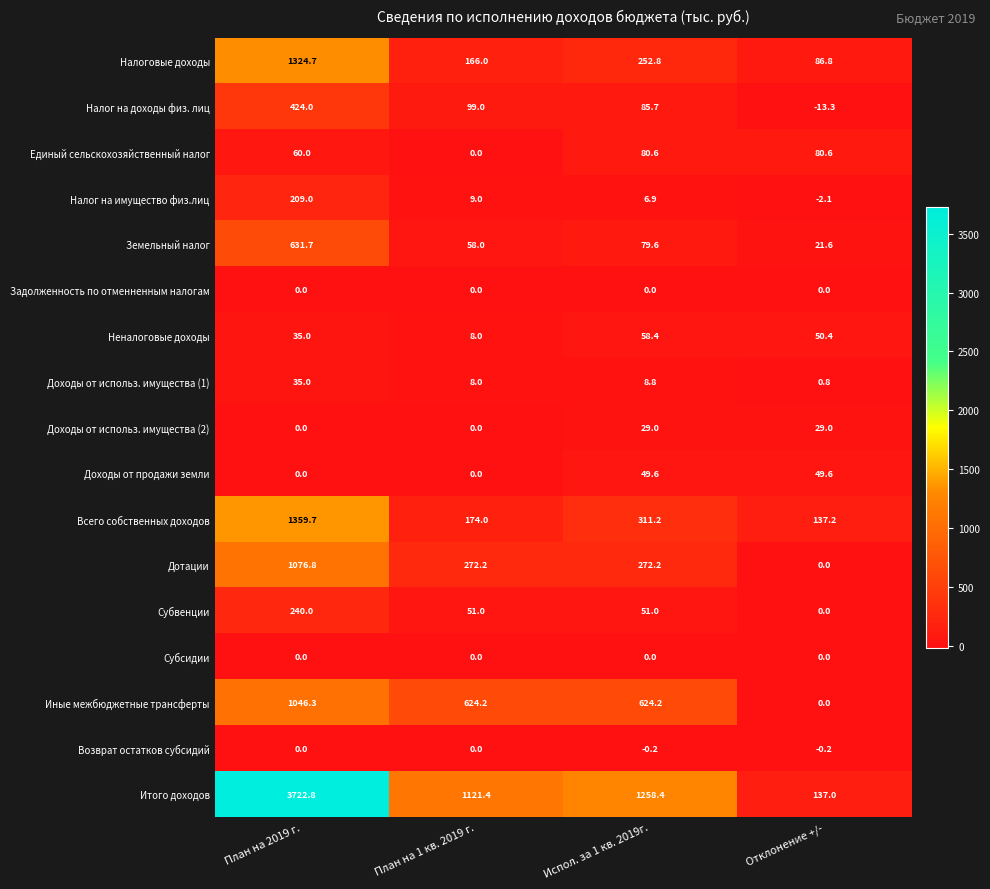

True or false: Всего собственных доходов has a value of 85.3 at План на 1 кв. 2019 г..

False